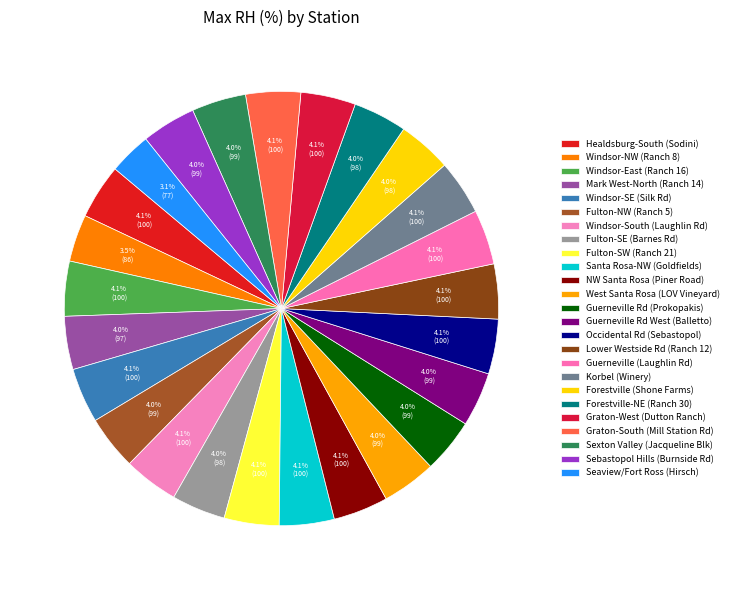

What is the ratio of the value at Guerneville (Laughlin Rd) to the value at Windsor-South (Laughlin Rd)?

1.0